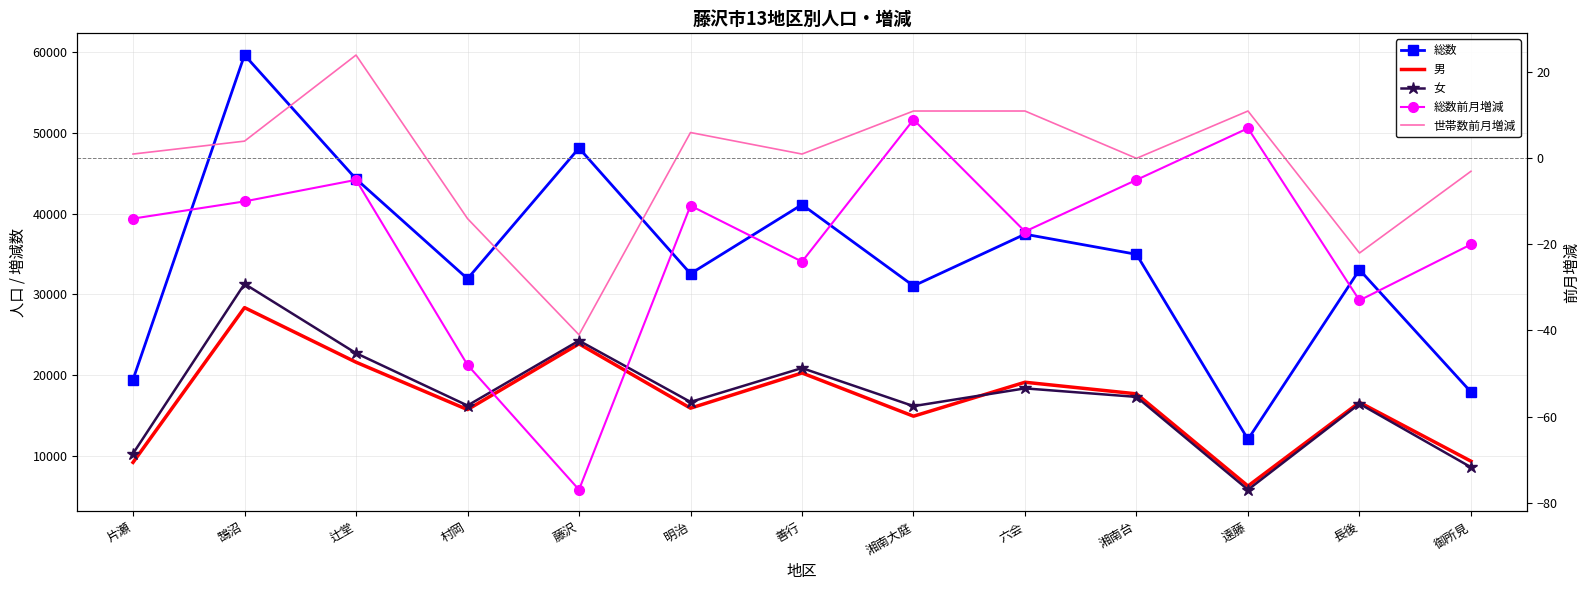

How many distinct data groups are displayed?

5